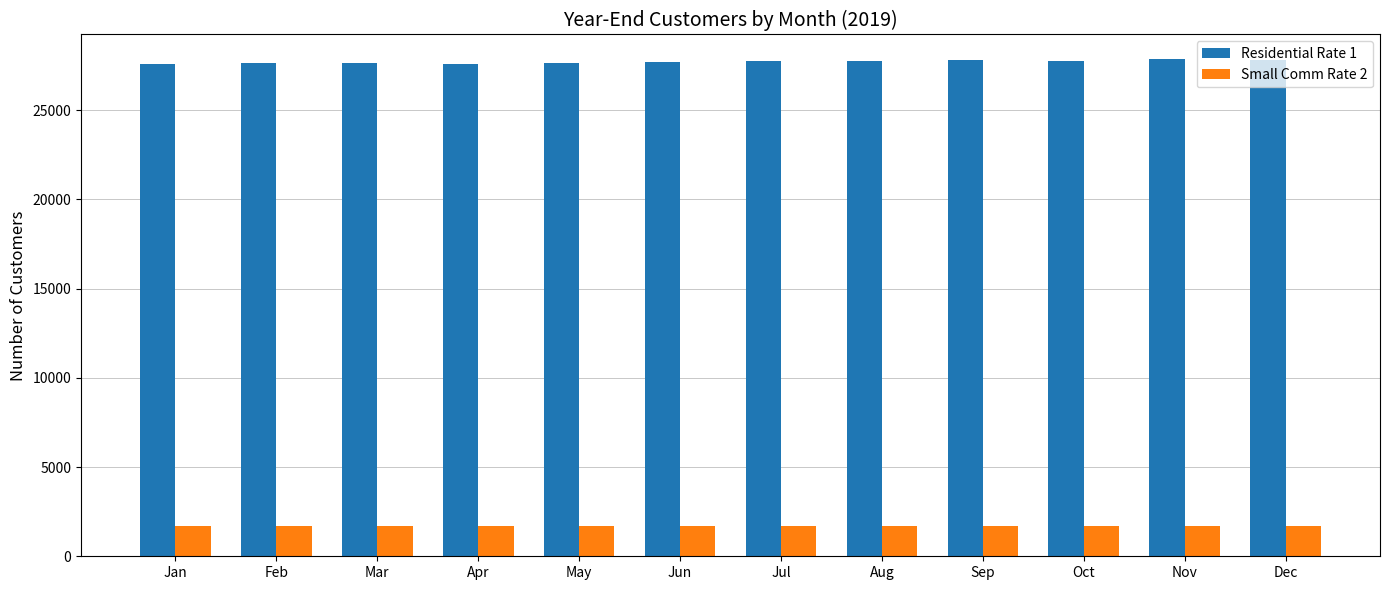

Is it true that Residential Rate 1 equals 10704 at Feb?

False